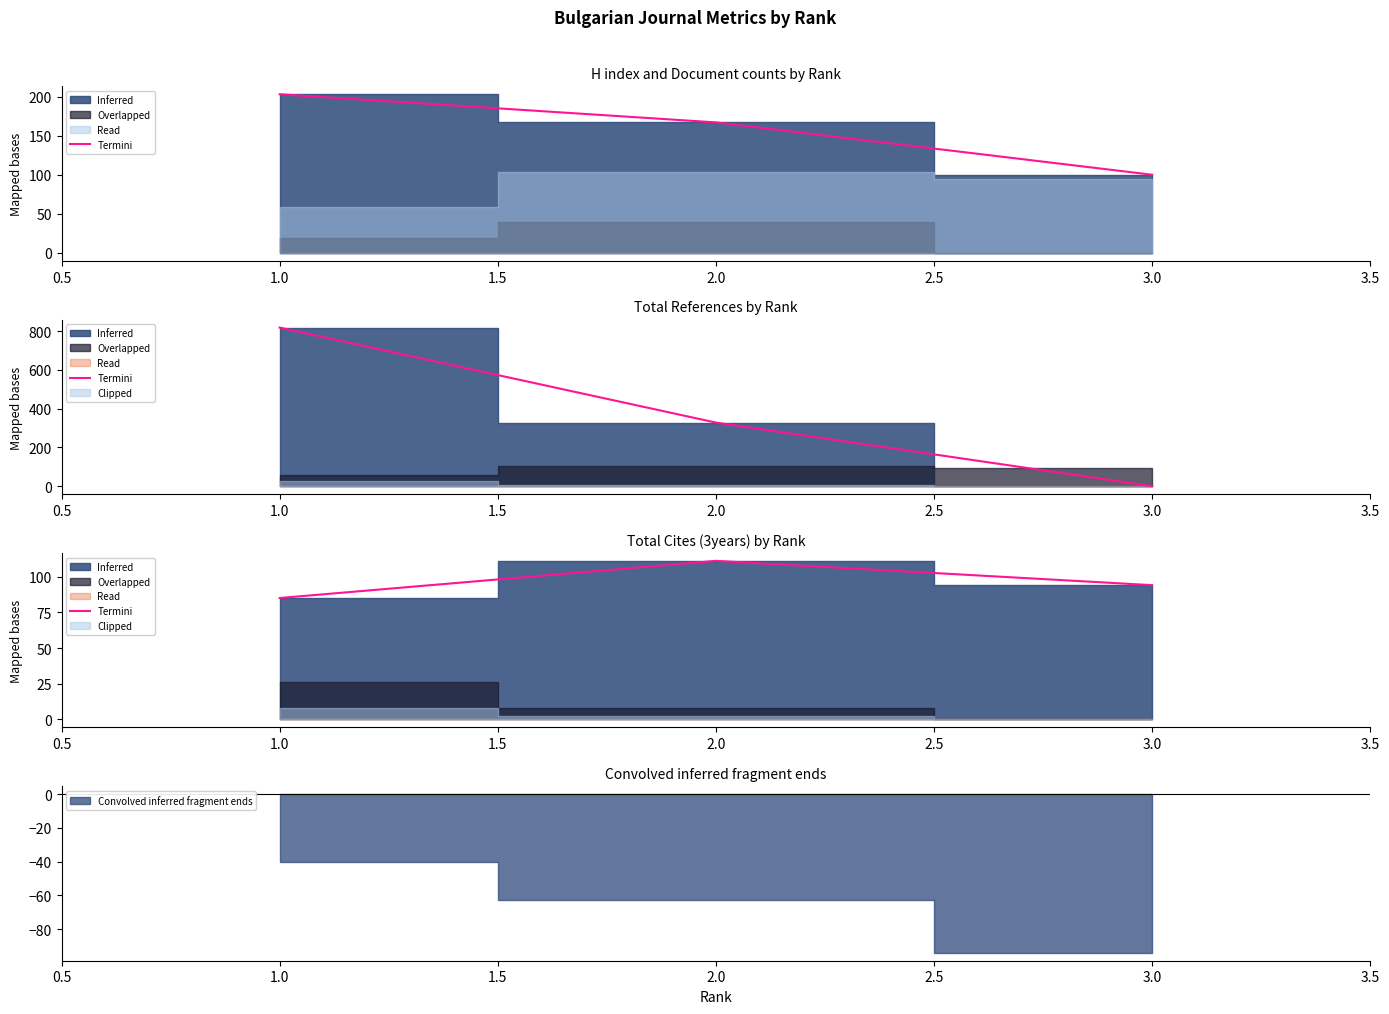

How many data points are less than 94?

1